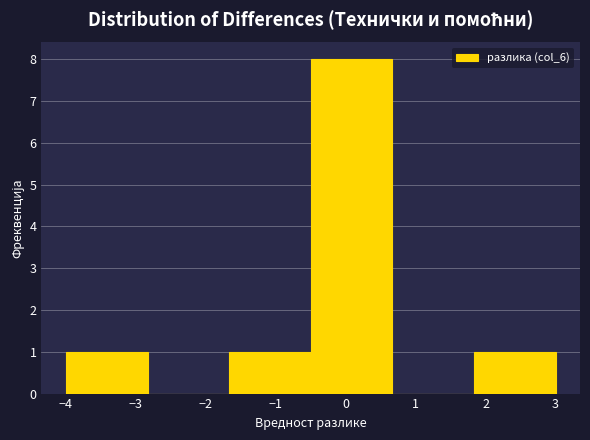

Over which range of the x-axis is the bar tallest?

-0.5 to 0.7